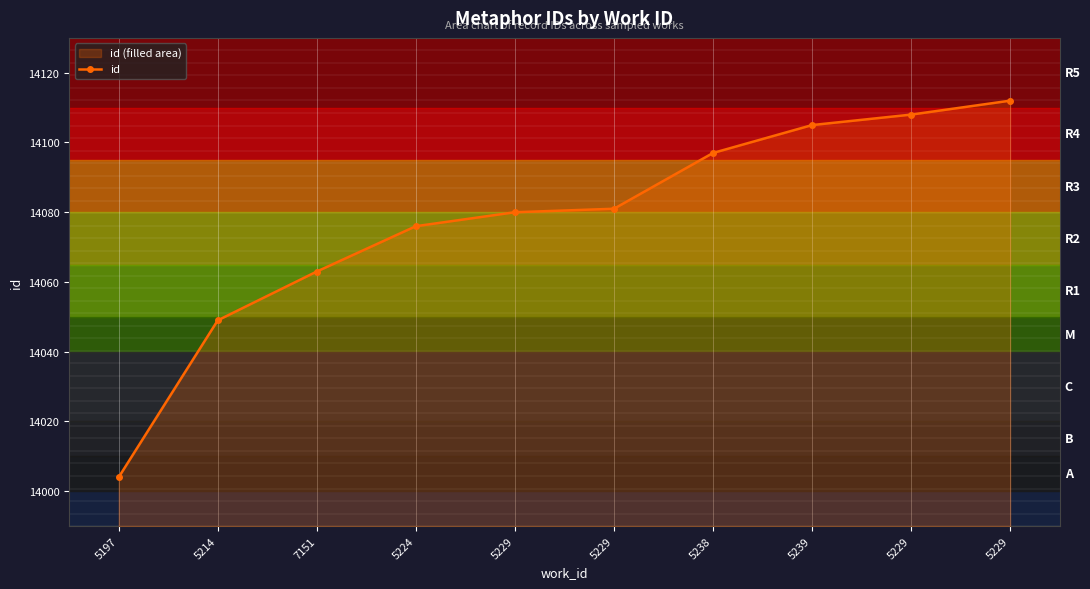

The value at 5224 is 14076. True or false?

True